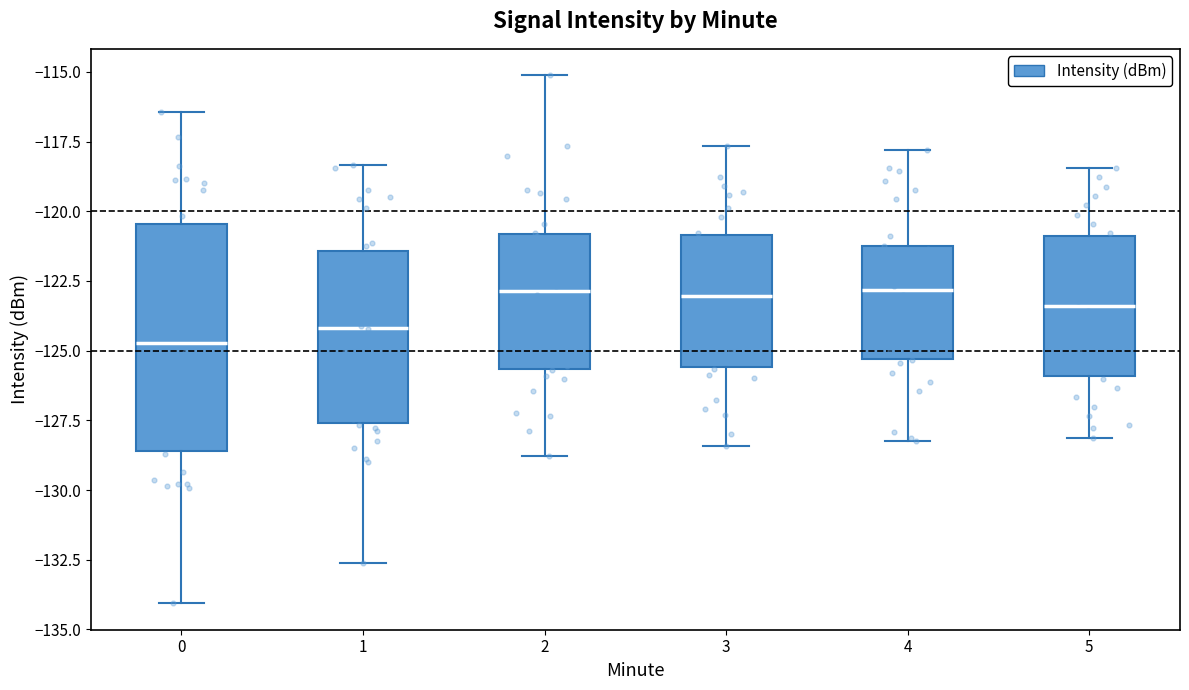

Where does the lower whisker of the box at x = 3 end on the y-axis? The values are not printed on the chart, so give them approximately, as read against the axis.

-128.5